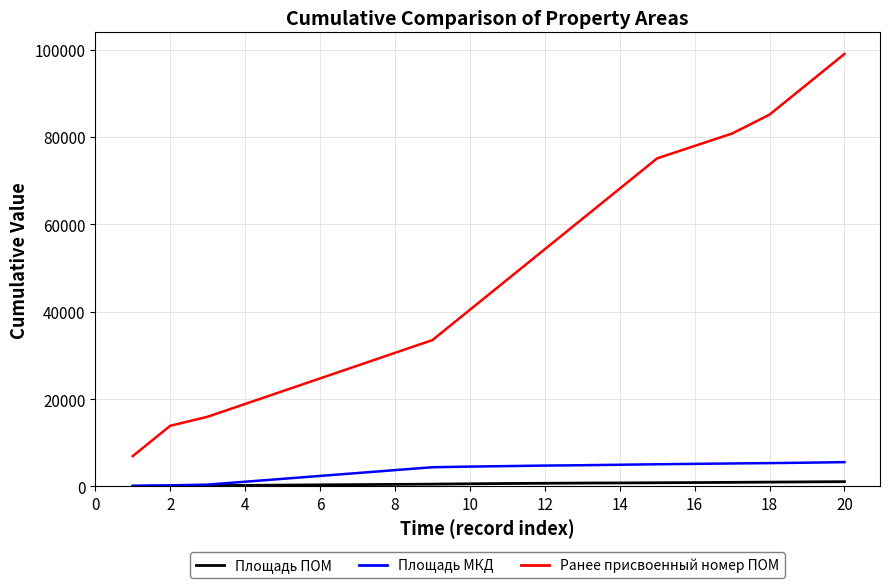

Which series has the largest total across all categories?

Ранее присвоенный номер ПОМ